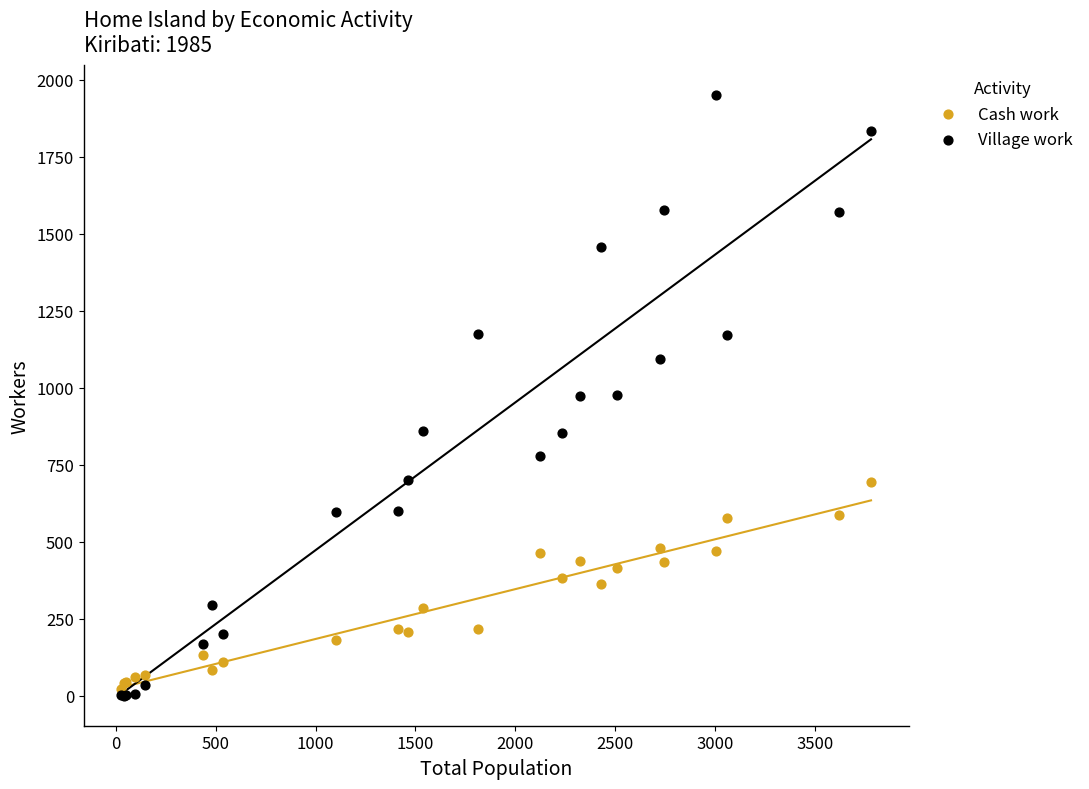

What are all the series names shown in the legend?

Cash work, Village work